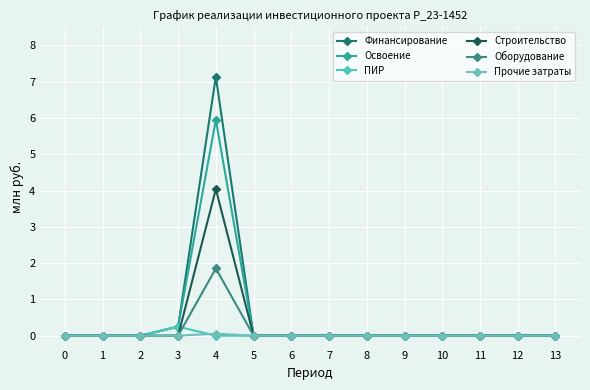

What is the maximum value for Оборудование?

1.9